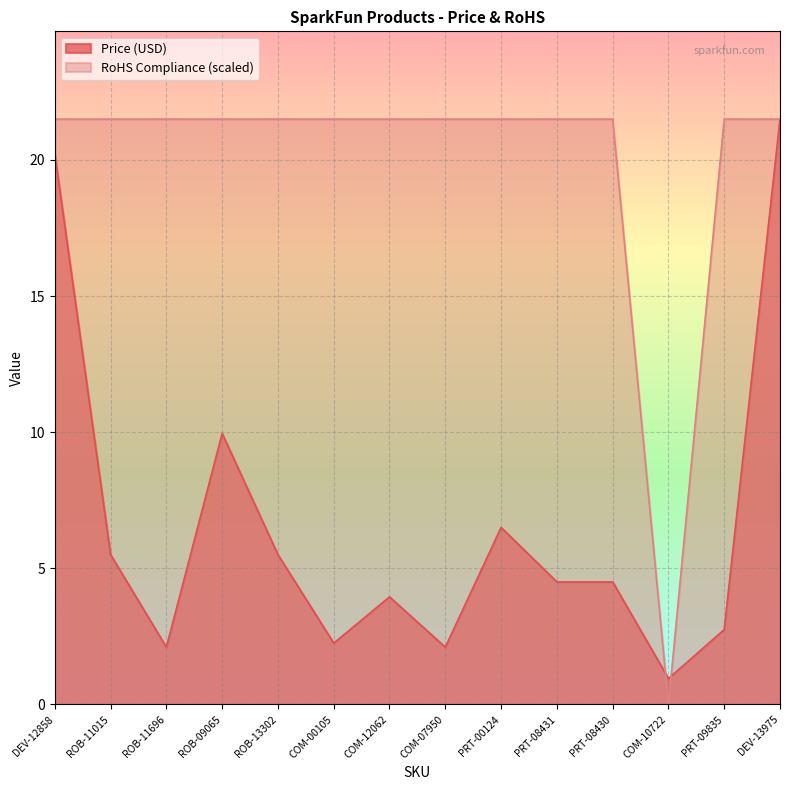

What is the value of the Price (USD) point at the 12th from the left?

0.9